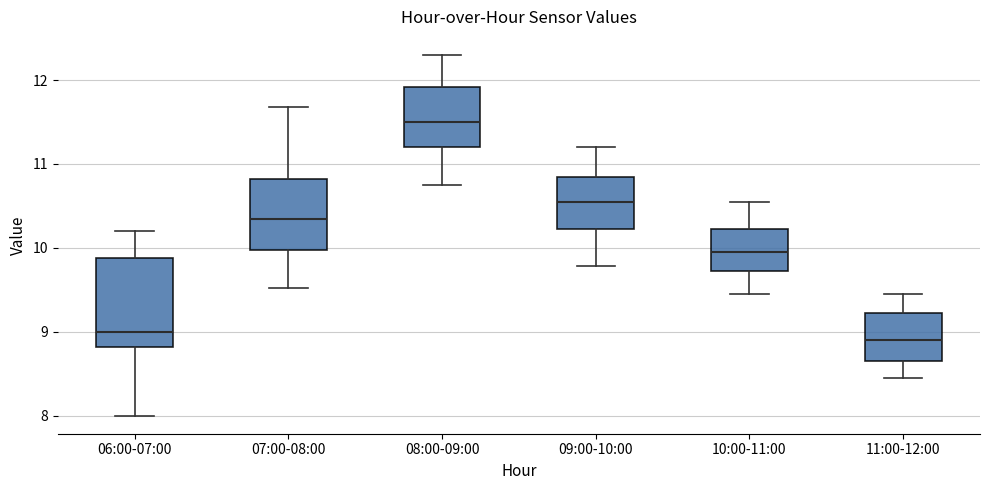

Reading left to right, transcribe this box plot: for each box, give where its median line is, the range the box spans, and where its two whiskers end, as read against the y-axis. The values are not printed on the chart, so give them approximately, as read against the axis.

06:00-07:00: median 9.0, box 8.8 to 9.9, whiskers 8.0 to 10.2
07:00-08:00: median 10.4, box 10.0 to 10.8, whiskers 9.5 to 11.7
08:00-09:00: median 11.5, box 11.2 to 11.9, whiskers 10.8 to 12.3
09:00-10:00: median 10.6, box 10.2 to 10.9, whiskers 9.8 to 11.2
10:00-11:00: median 10.0, box 9.7 to 10.2, whiskers 9.5 to 10.6
11:00-12:00: median 8.9, box 8.7 to 9.2, whiskers 8.5 to 9.5